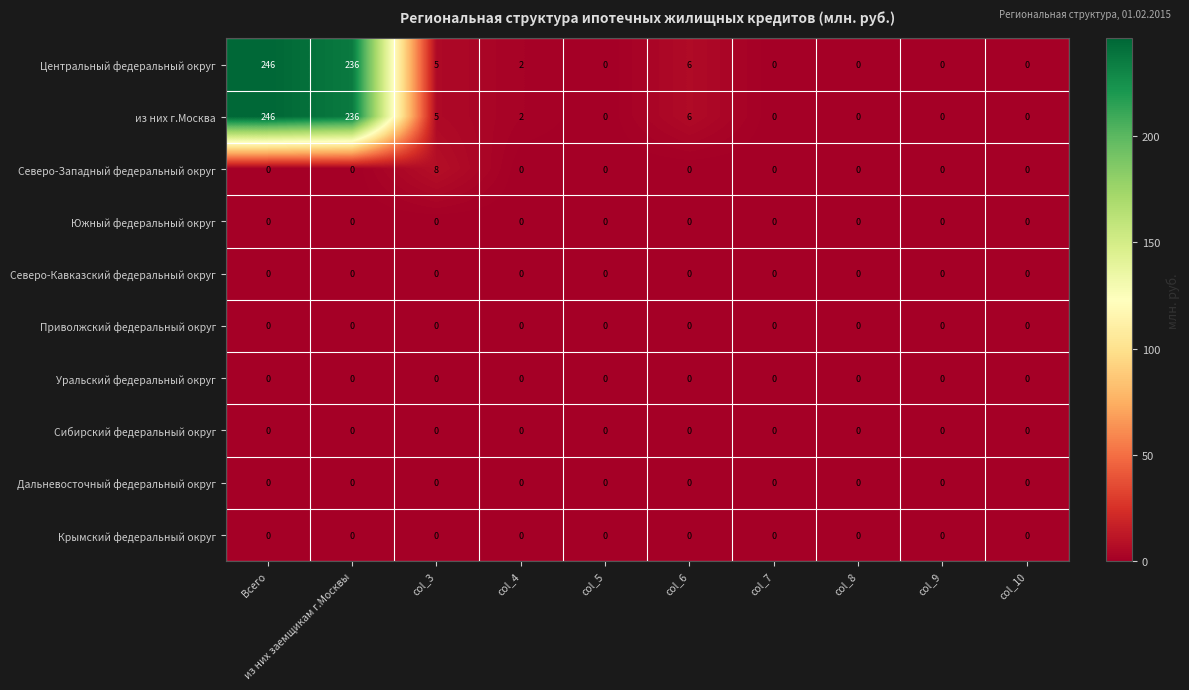

The value of Северо-Западный федеральный округ at col_4 is 0. True or false?

True